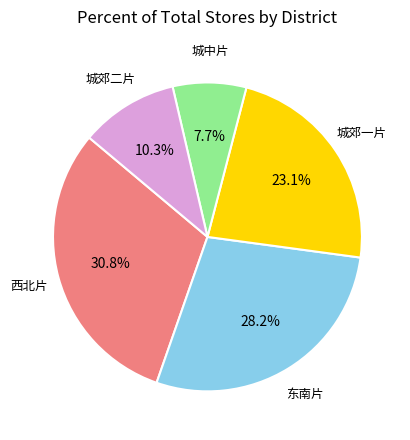

To the nearest percent, what portion does 西北片 represent?

31%